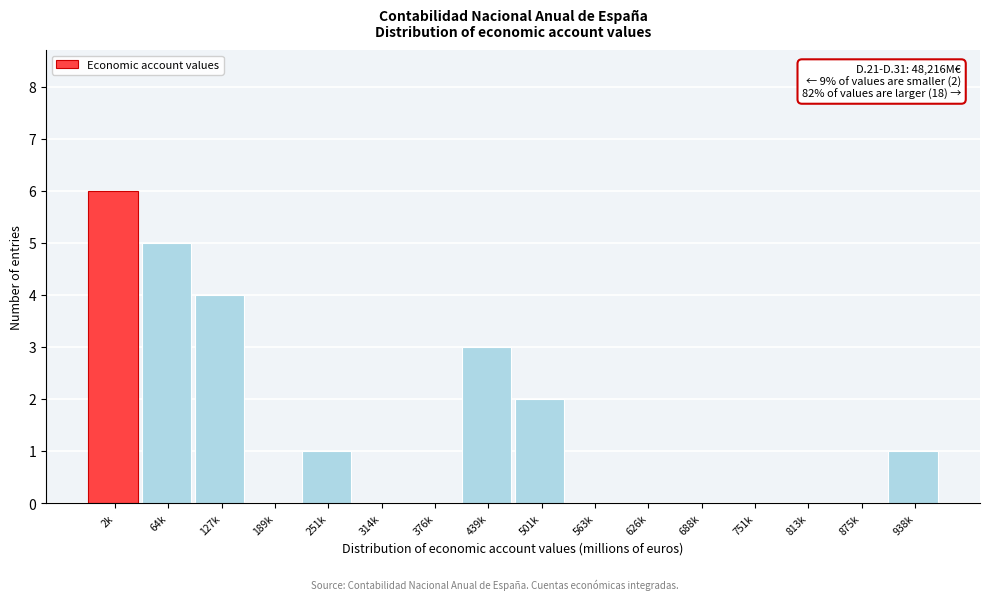

Reading left to right, what are all the values shown in this chart?

2k=6	64k=5	127k=4	189k=0	251k=1	314k=0	376k=0	439k=3	501k=2	563k=0	626k=0	688k=0	751k=0	813k=0	875k=0	938k=1